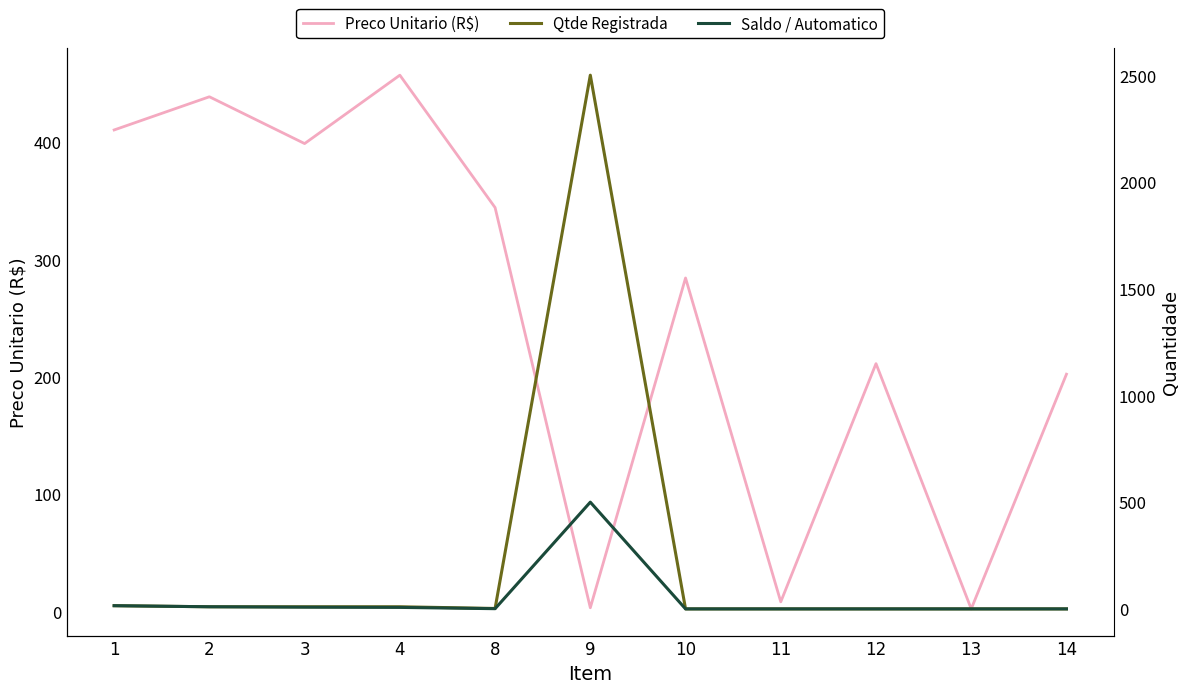

What is the spread (max minus min) of values at 14?

202.0